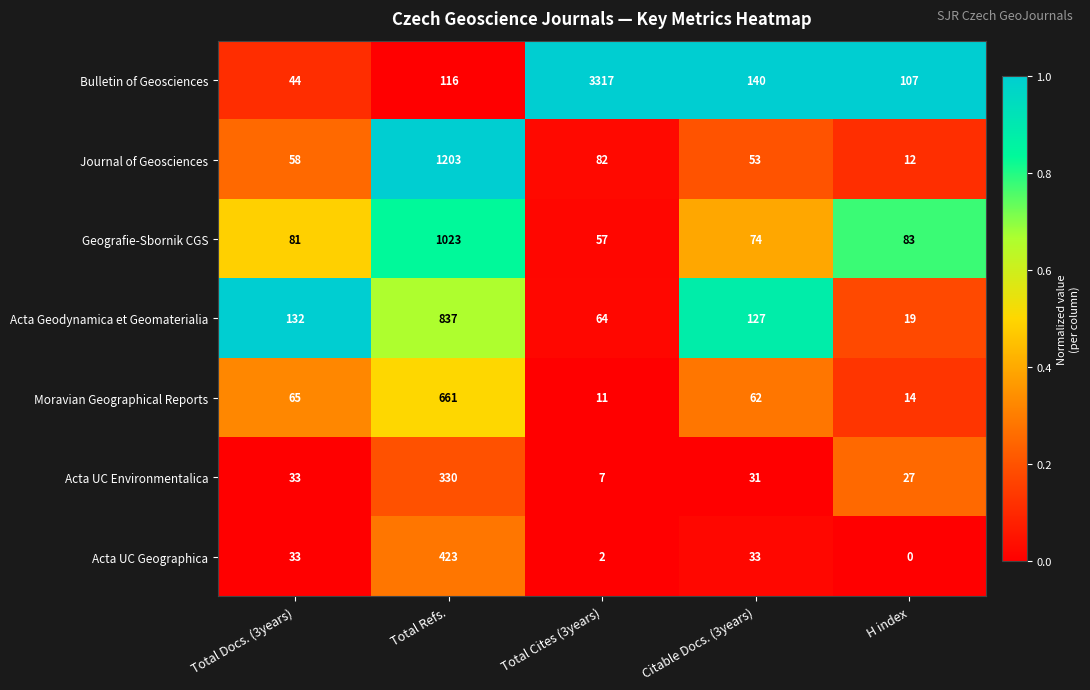

What is the spread (max minus min) of values at H index?

107